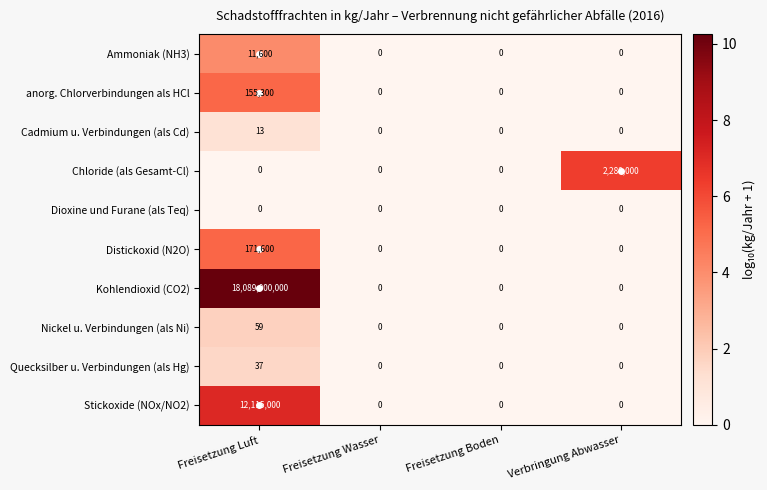

How many categories are shown in the chart?

4